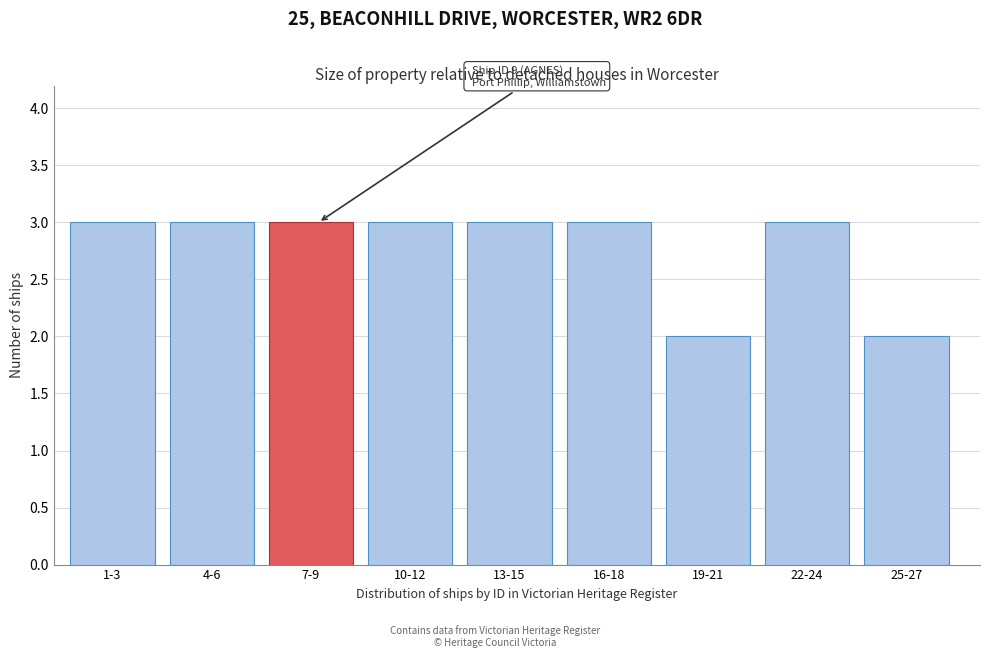

Reading left to right, what are all the values shown in this chart?

3	3	3	3	3	3	2	3	2